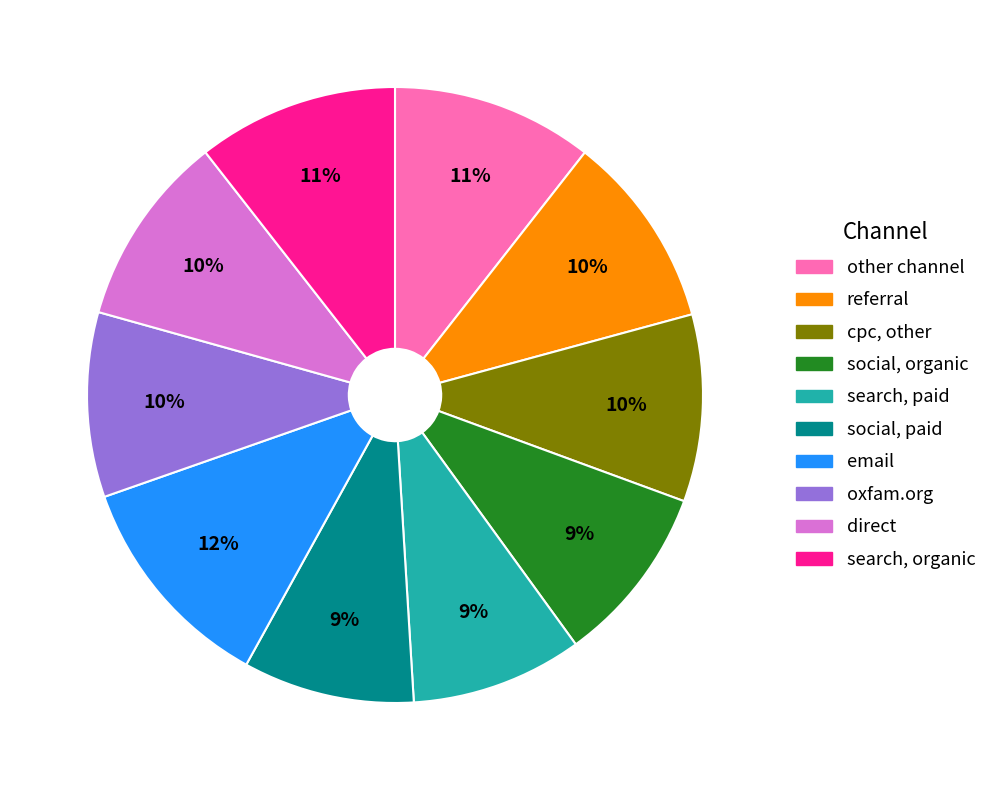

Does any single category account for the majority?

No